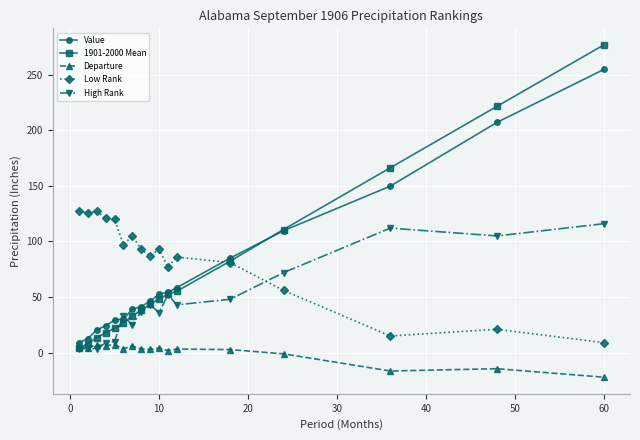

Does the chart display data point markers on the line(s)?

Yes